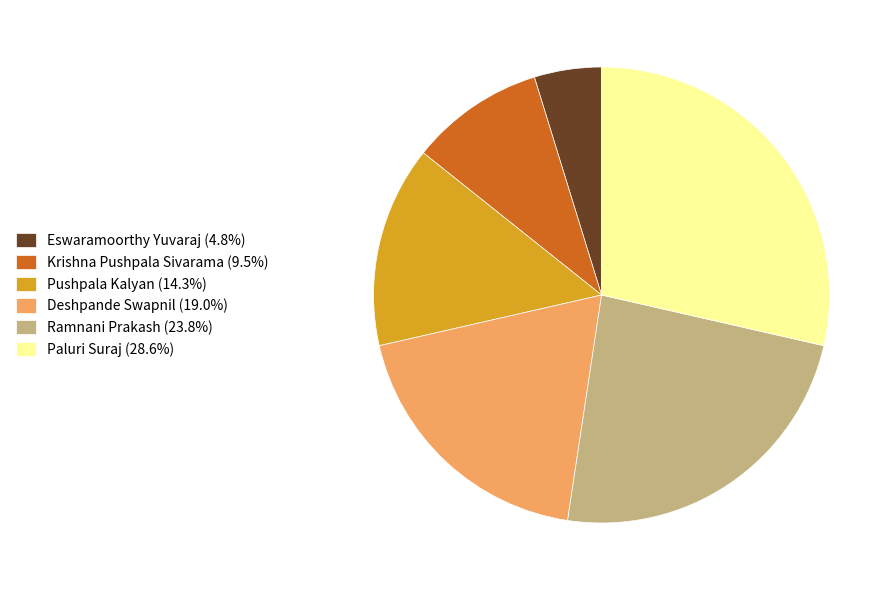

How many segments does this pie chart have?

6